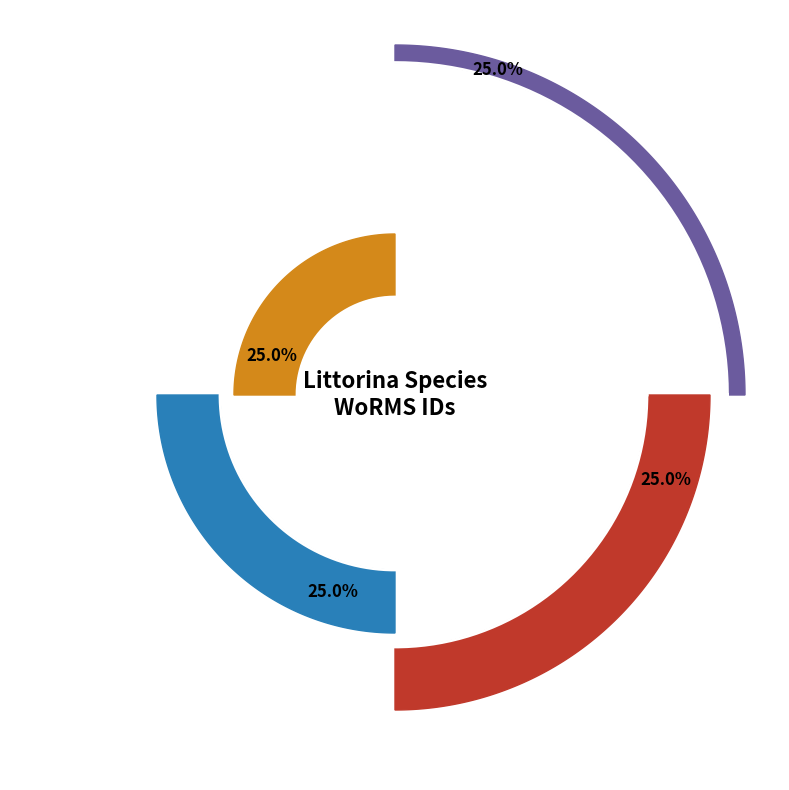

Which slice is the smallest?

EMR144